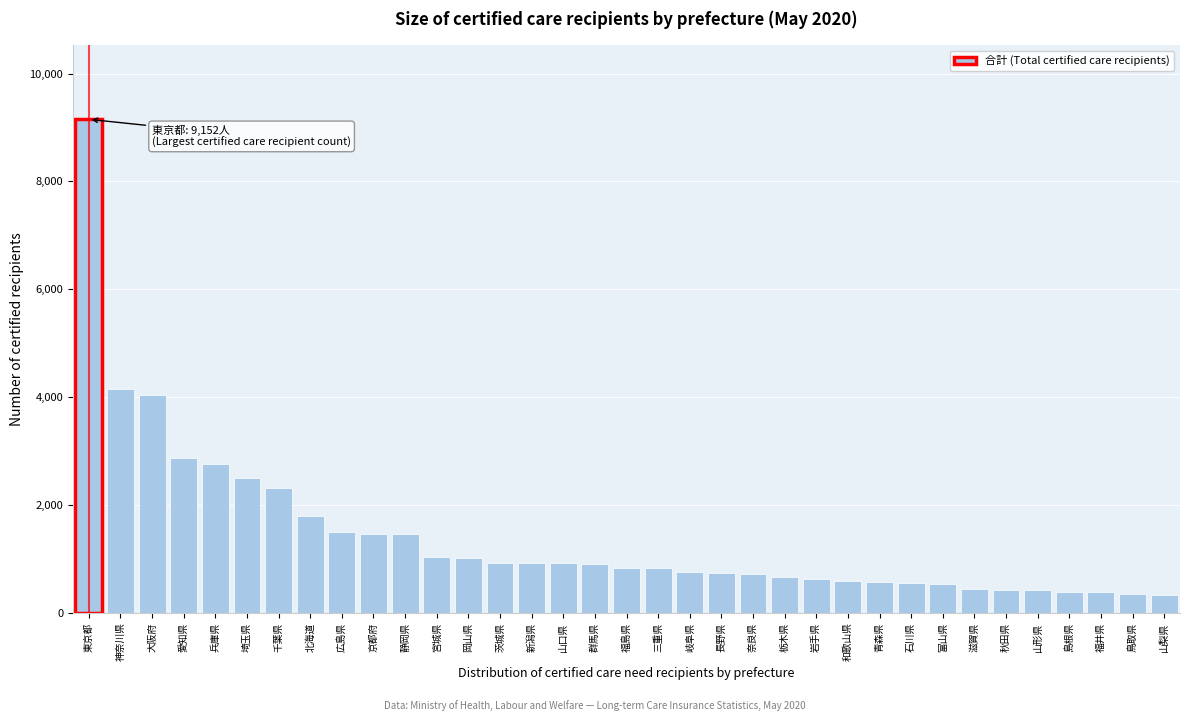

The chart shows a value of 2310 at 千葉県. True or false?

True